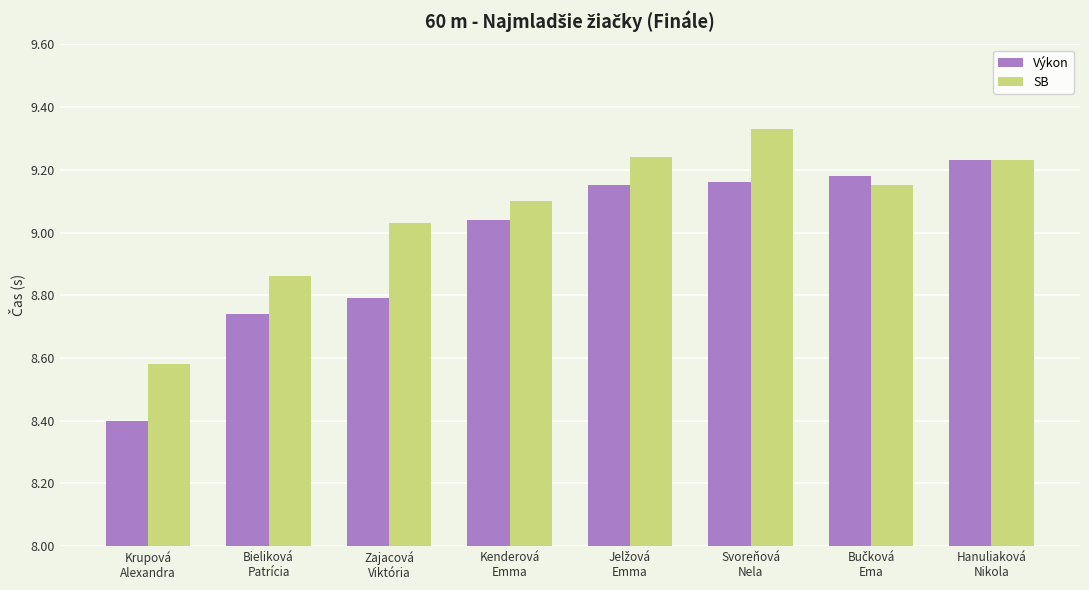

What position from the left is Bieliková
Patrícia?

2